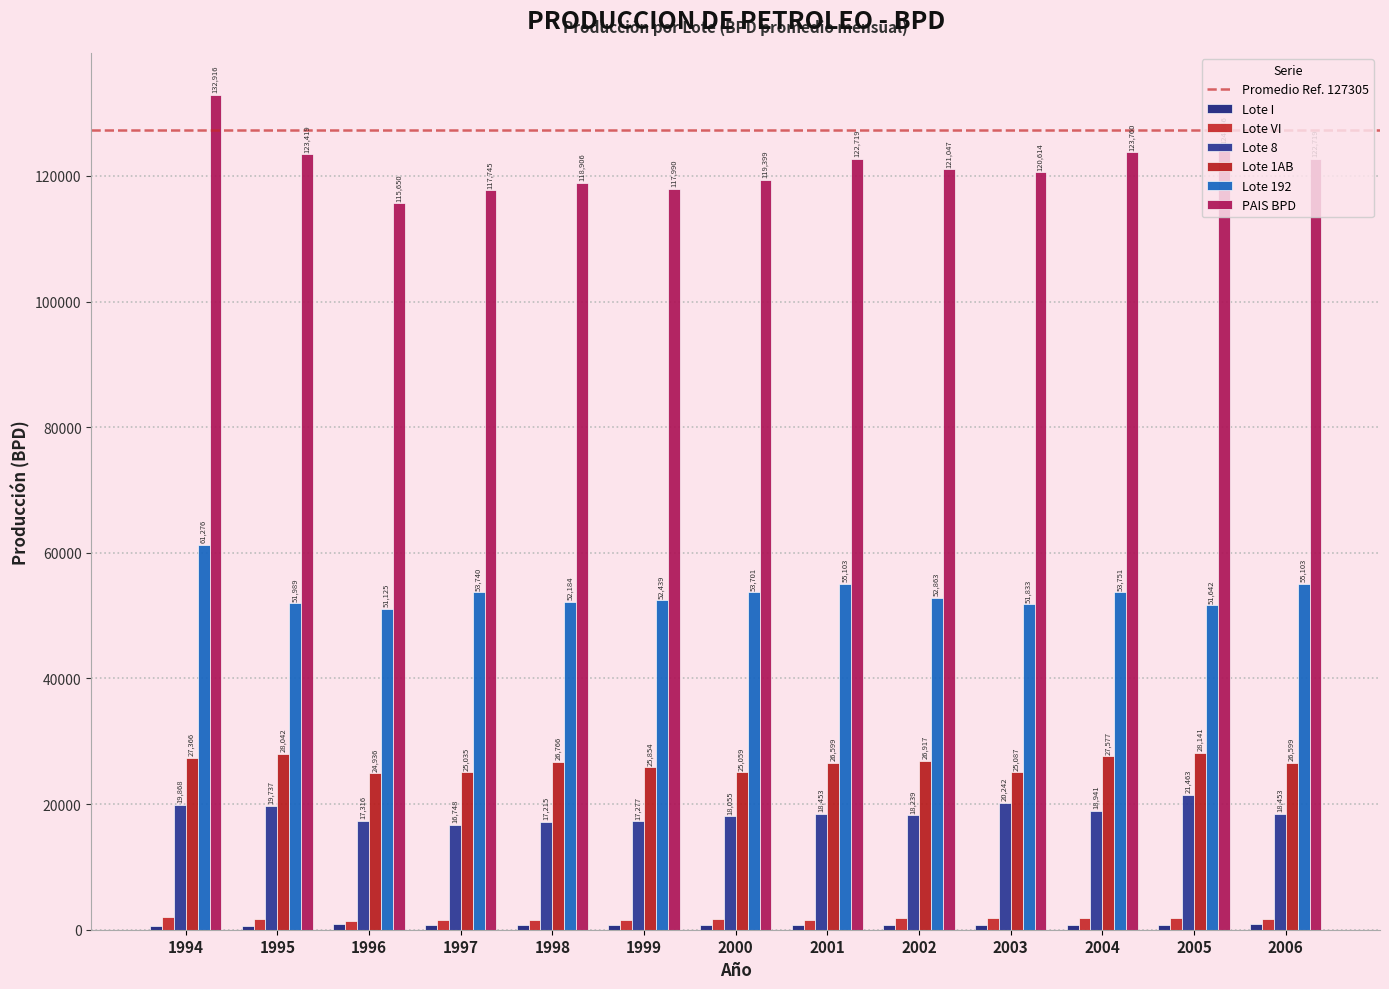

How many values in the Lote 192 series are below 52863?

6